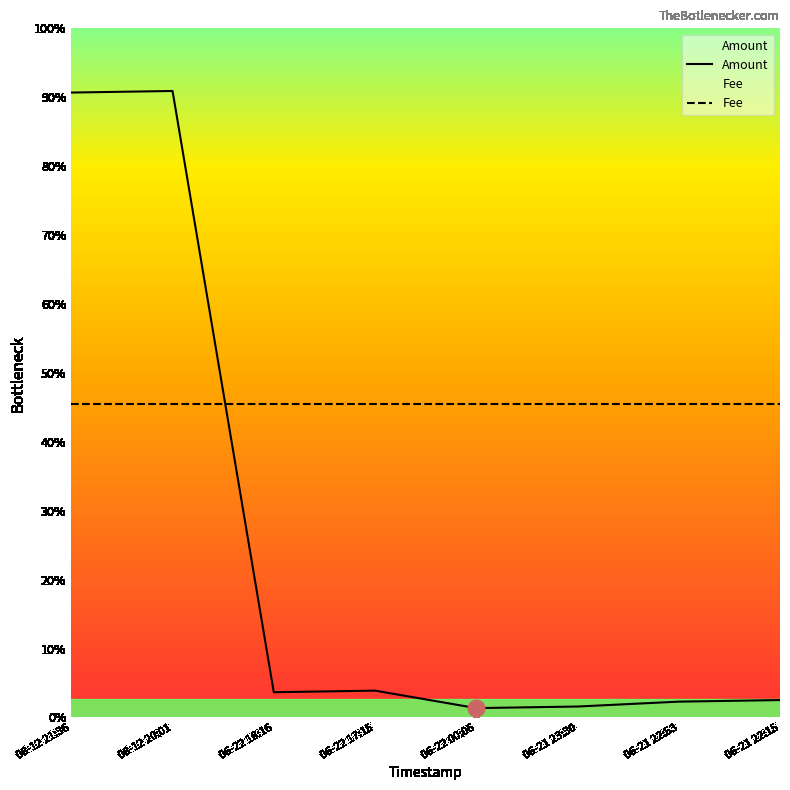

Which series has the largest total across all categories?

Fee